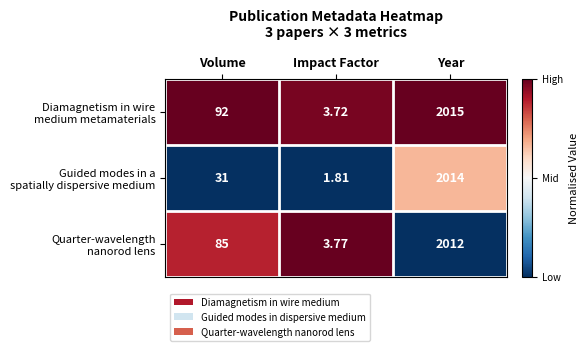

What is the total value across all series at Volume?

208.0